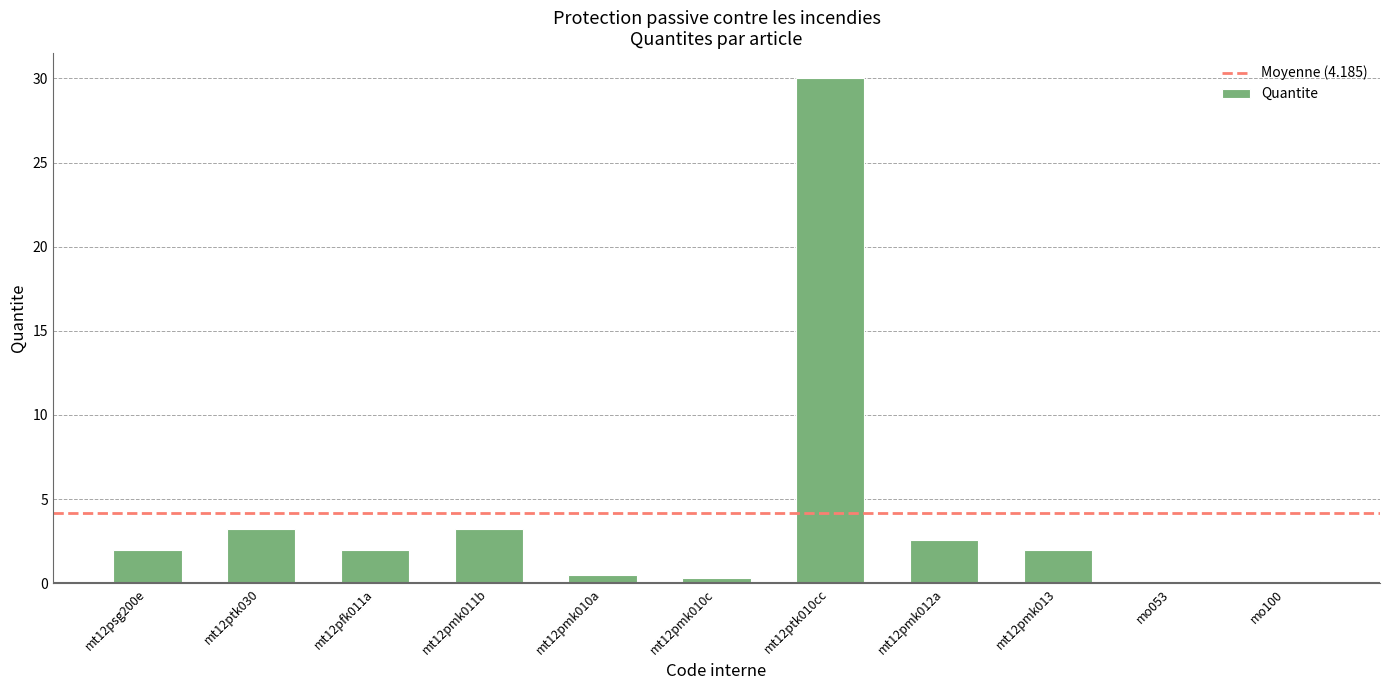

At which category does the chart reach its peak across all series?

mt12ptk010cc